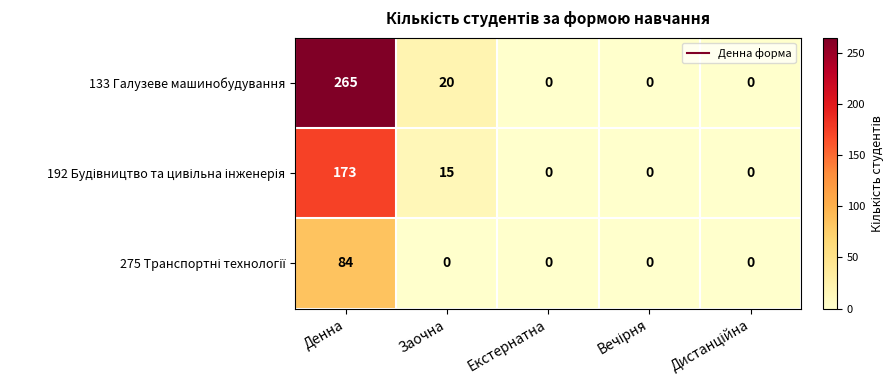

Is it true that 133 Галузеве машинобудування equals 20 at Заочна?

True